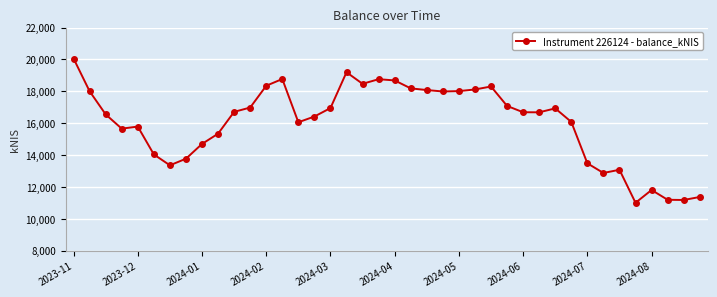

What is the value of the 31st point from the left?

16925.9